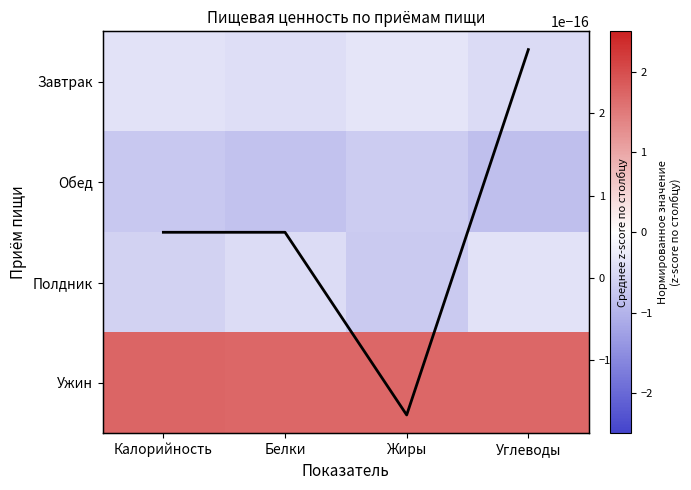

How many distinct data groups are displayed?

5